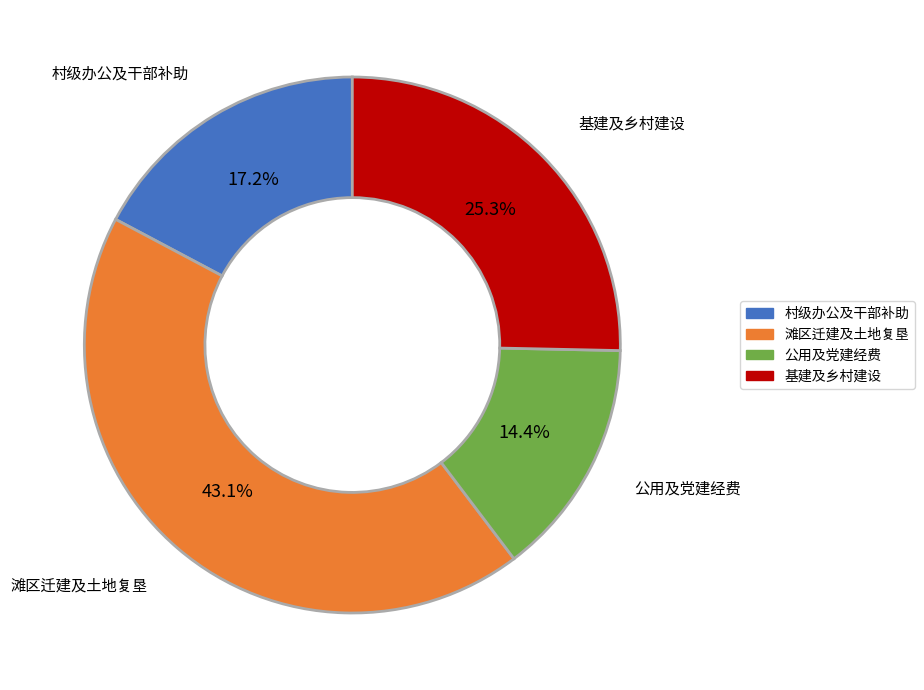

Count the number of slices in the pie.

4